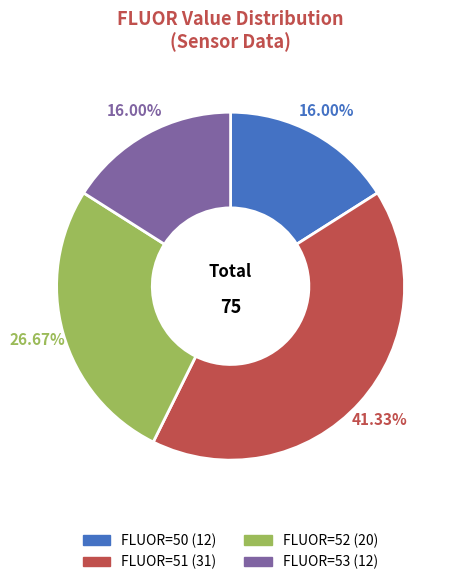

Is there a majority slice in this chart?

No